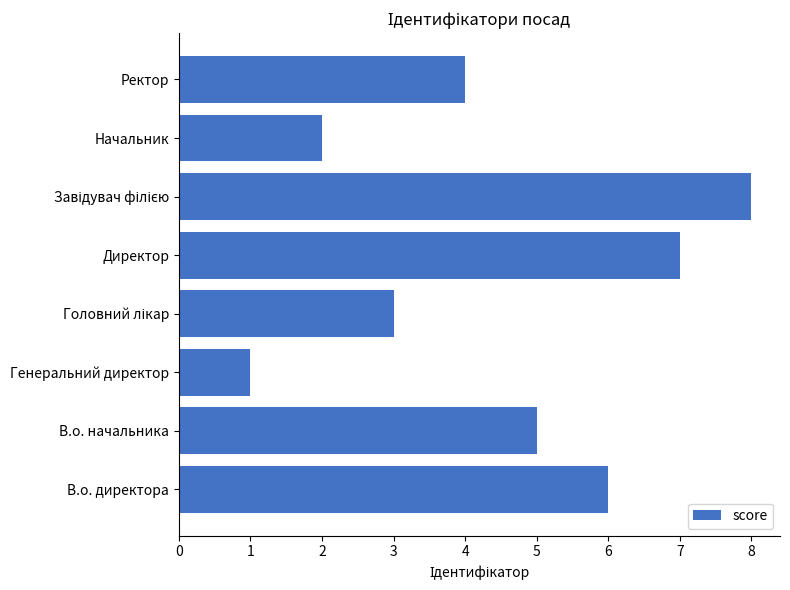

What is the ratio of the value at Ректор to the value at В.о. начальника?

0.8